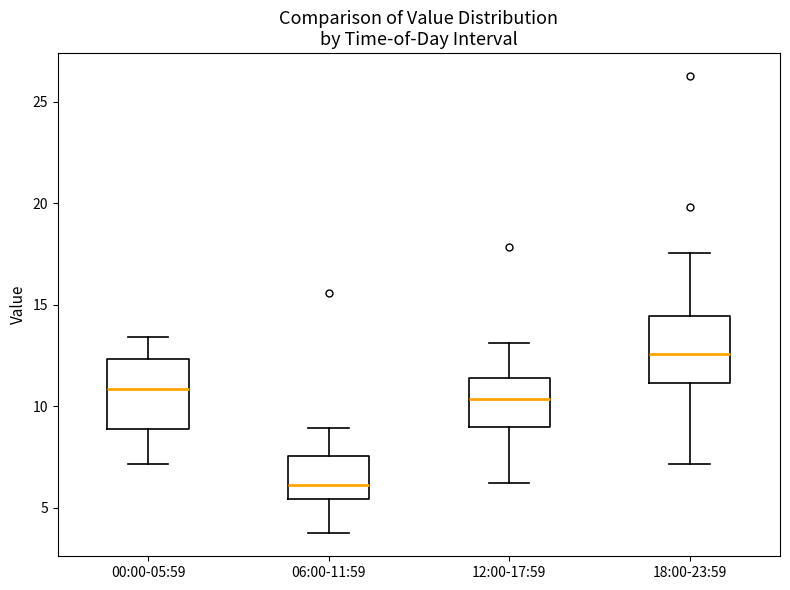

Where is the lower edge of the box for 12:00-17:59 on the y-axis? The values are not printed on the chart, so give them approximately, as read against the axis.

9.0